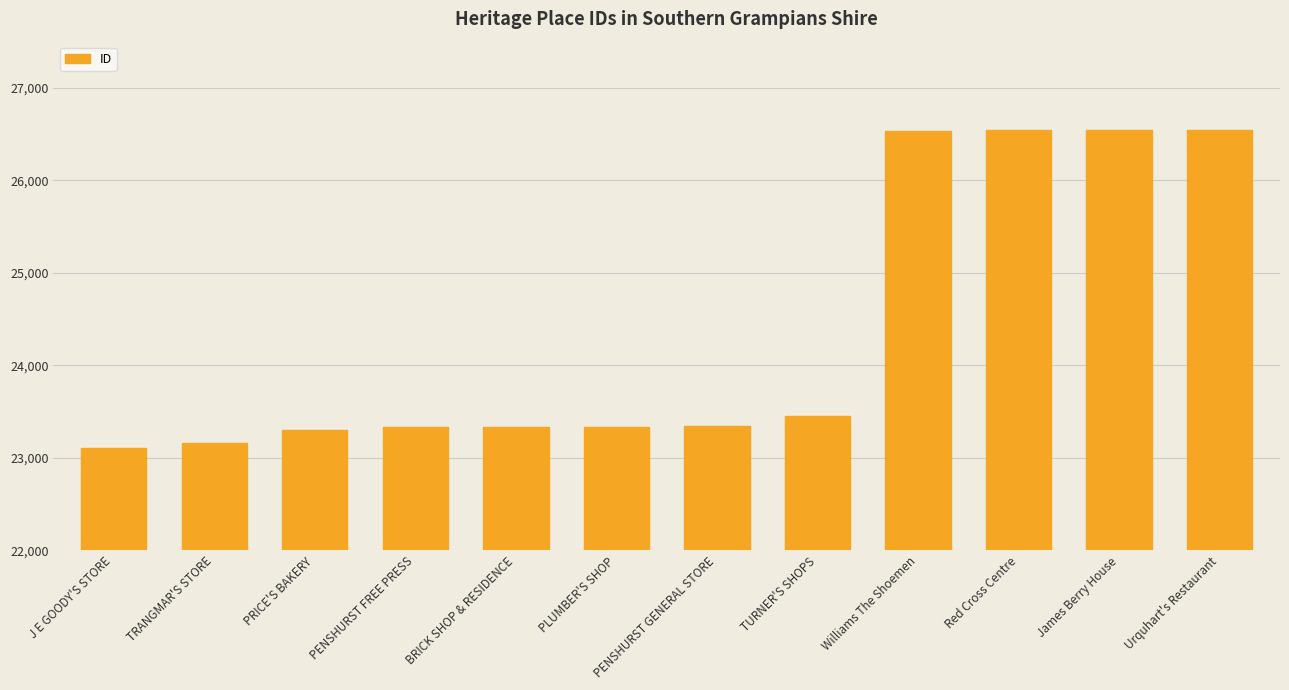

What is the maximum value shown in the chart?

26546